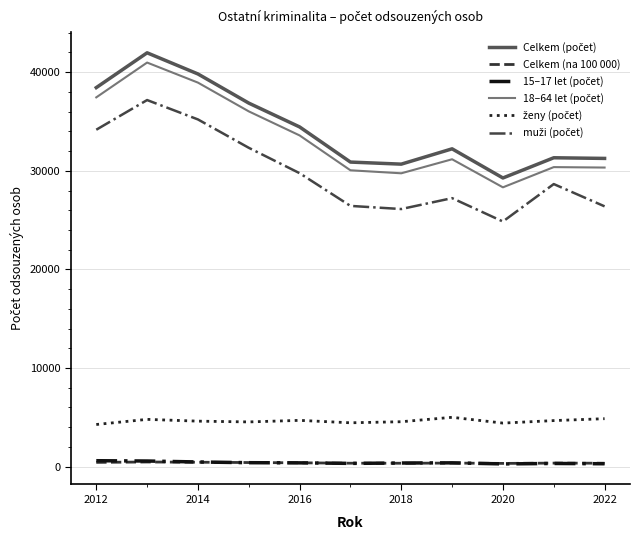

What is the maximum value shown in the chart?

41967.0